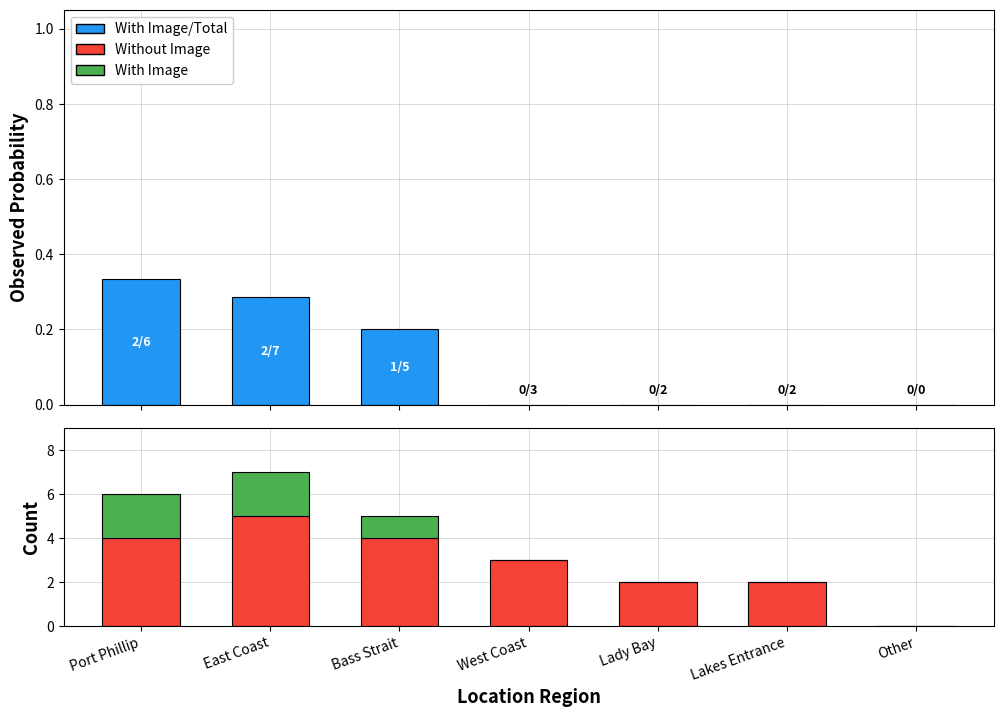

How many With Image/Total values are between 0 and 1?

7